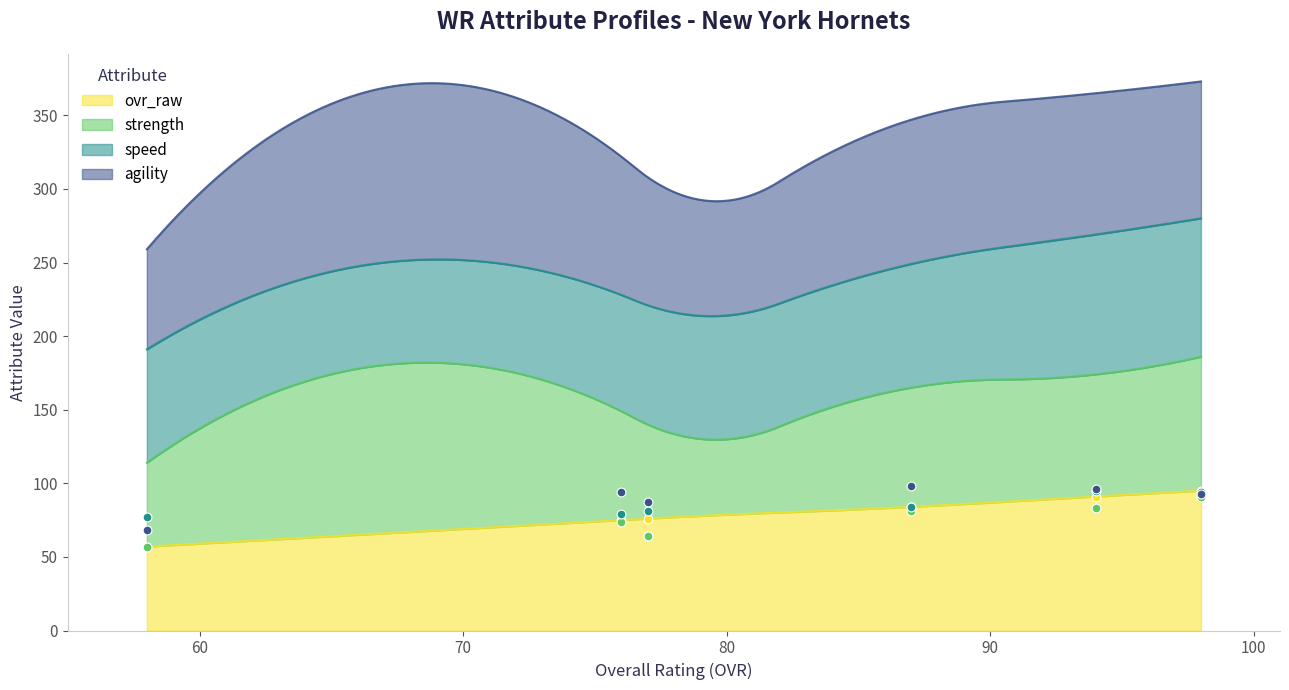

What are all the series names shown in the legend?

ovr_raw, strength, speed, agility